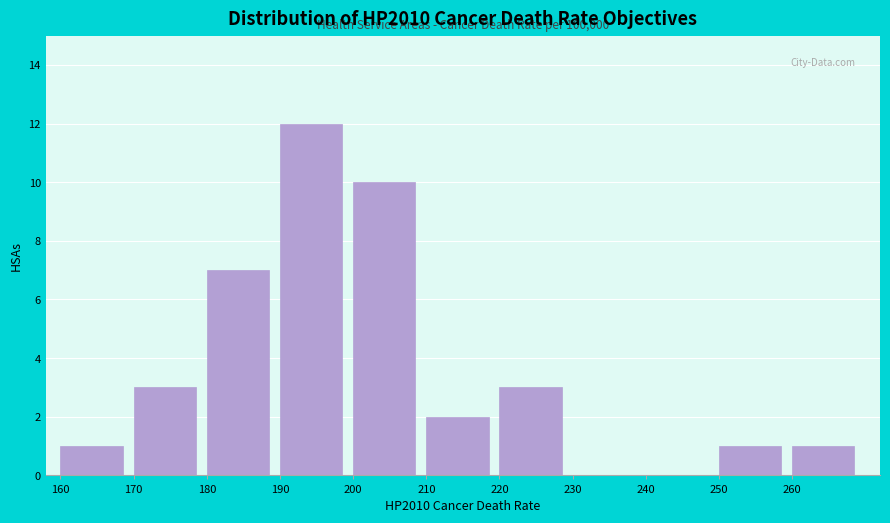

Which range on the x-axis has the tallest bar?

190 to 200